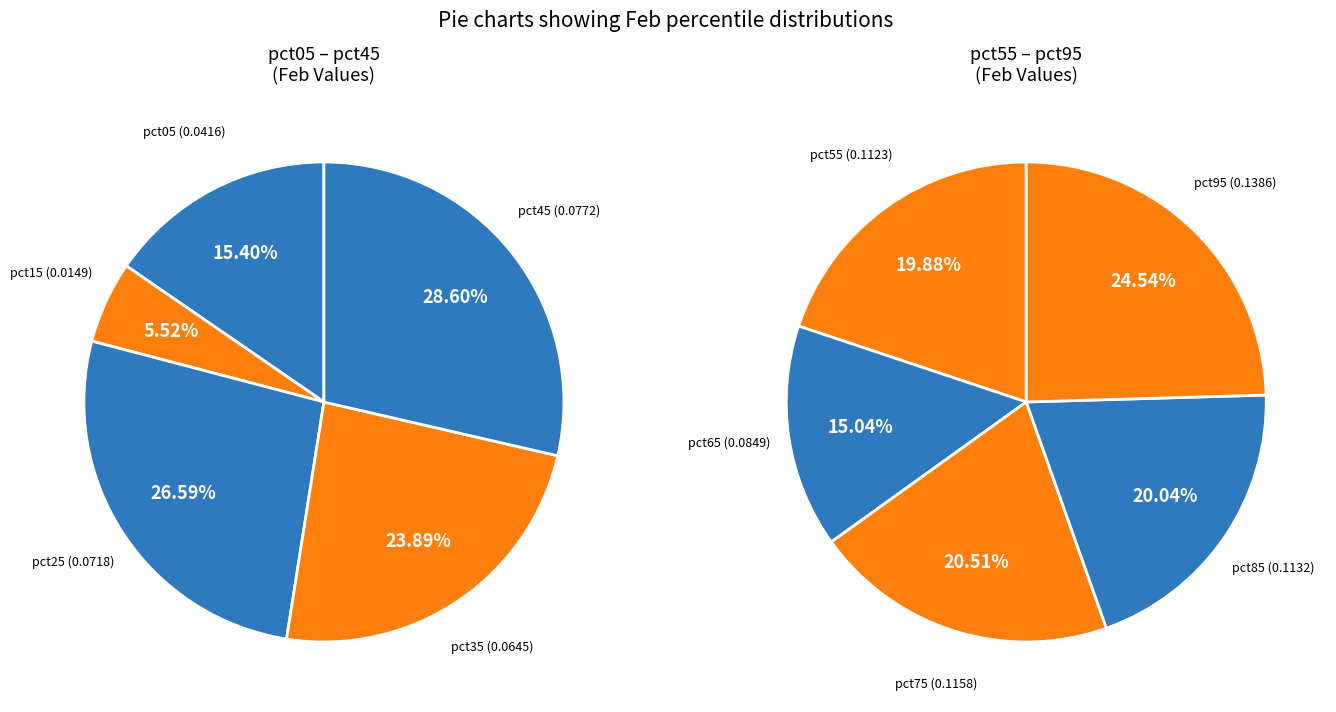

Is there a majority slice in this chart?

No